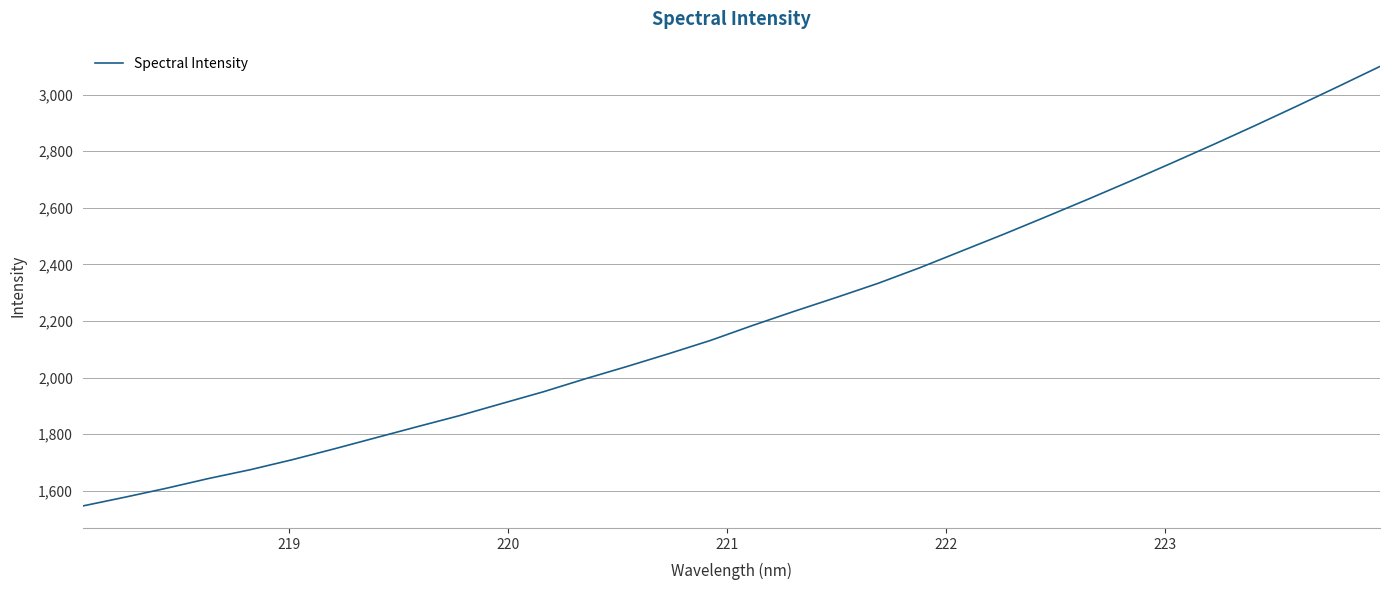

Reading left to right, extract all data points from this chart.

1546.3	1577.1	1609.0	1643.2	1674.5	1709.7	1747.9	1787.5	1826.9	1865.7	1907.9	1949.8	1995.6	2039.3	2084.6	2131.6	2184.2	2234.4	2283.1	2333.1	2388.4	2447.5	2506.4	2567.4	2629.1	2692.2	2756.8	2822.3	2889.5	2958.2	3028.3	3099.3